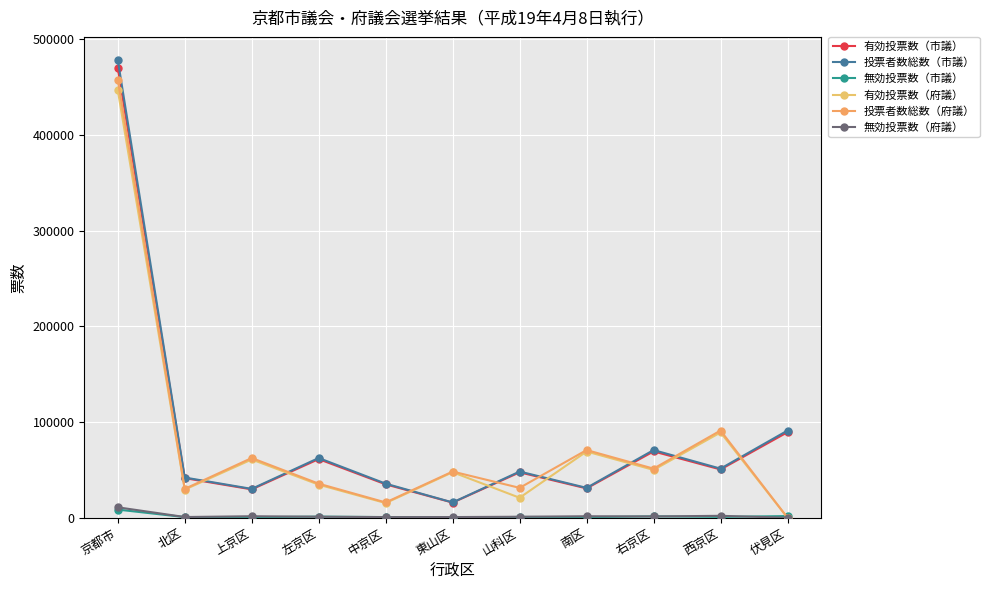

What is the difference between the highest and lowest values at 中京区?

34930